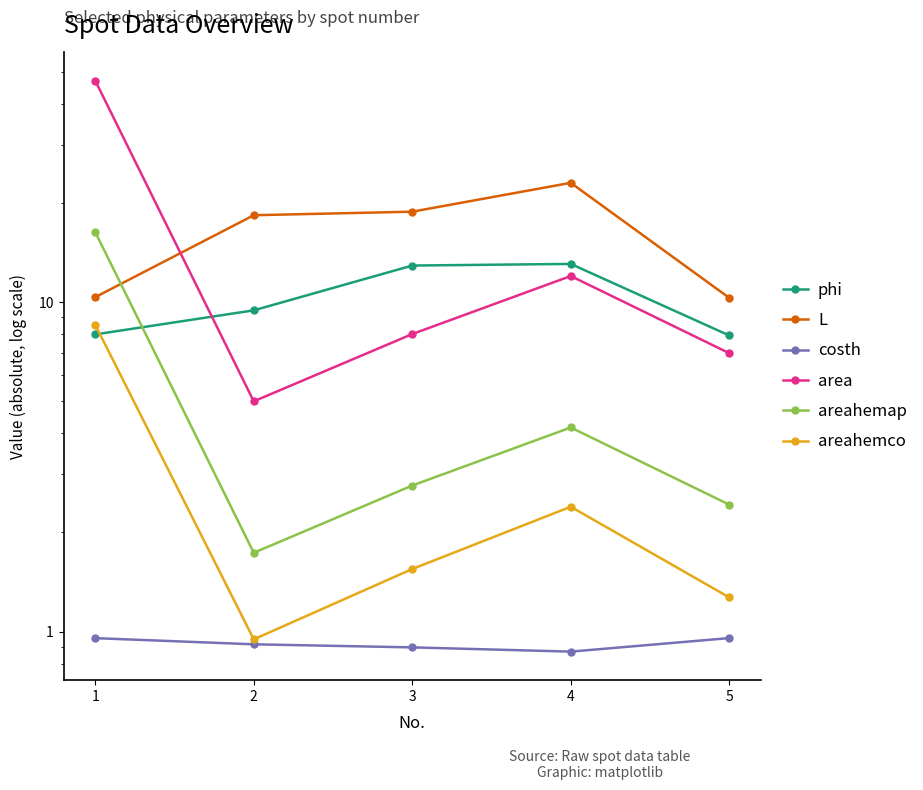

What is the difference between the maximum and second lowest values in the area series?

40.0